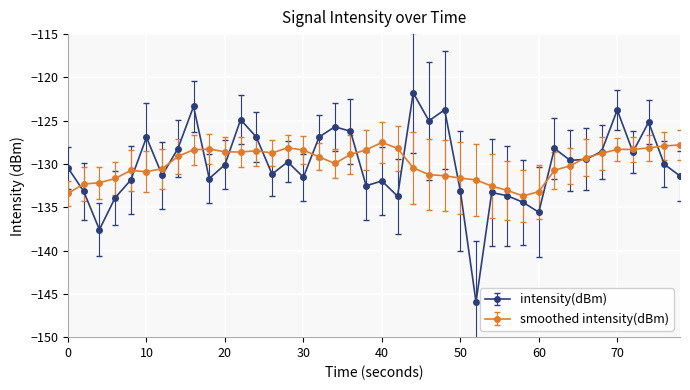

What is the smallest value displayed?

-145.9